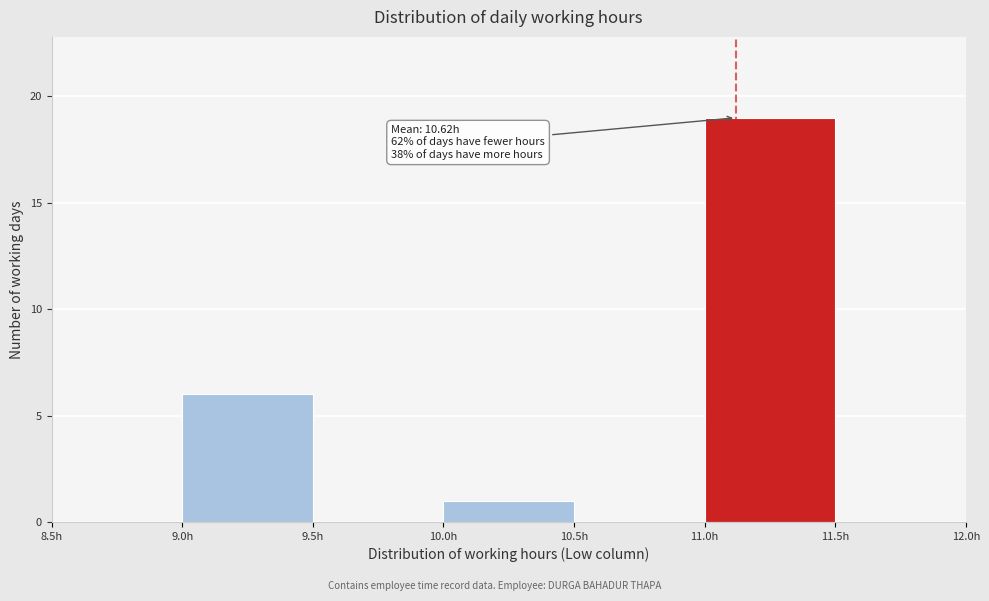

Over which range of the x-axis is the bar tallest?

11.0 to 11.5